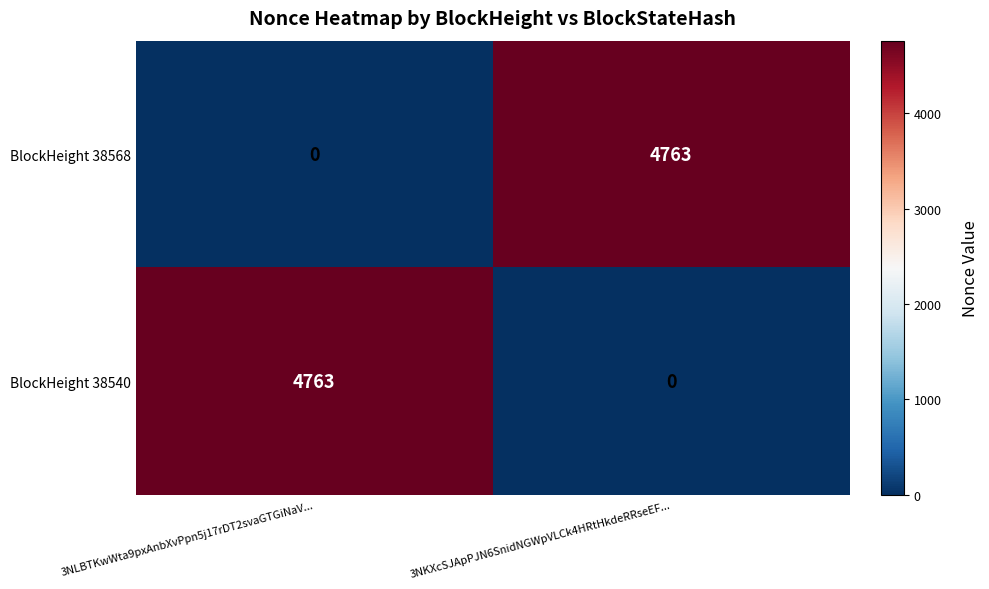

What is the difference between the highest and lowest values at 3NLBTKwWta9pxAnbXvPpn5j17rDT2svaGTGiNaV...?

4763